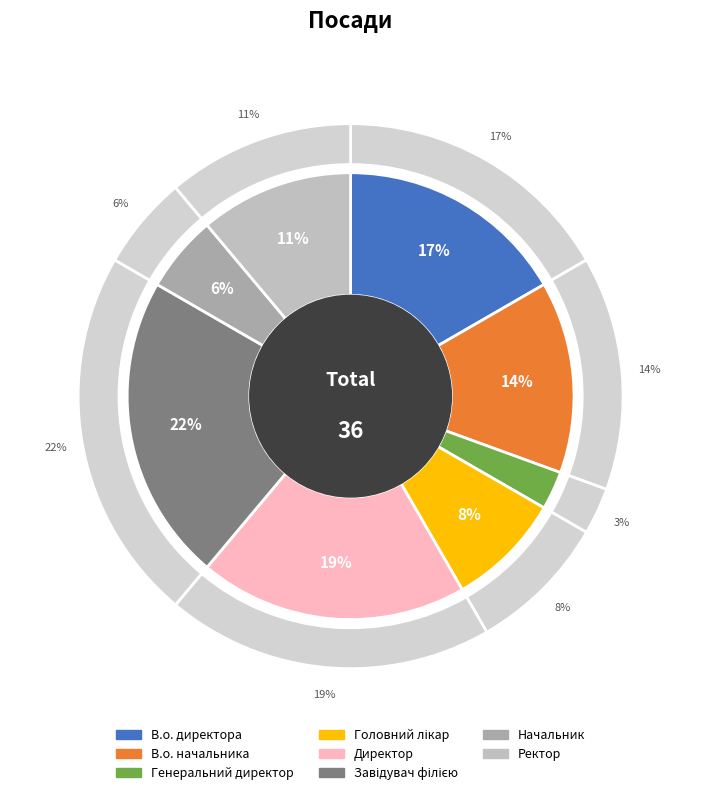

Combined, what portion of the pie is В.о. директора and Ректор?

27.8%